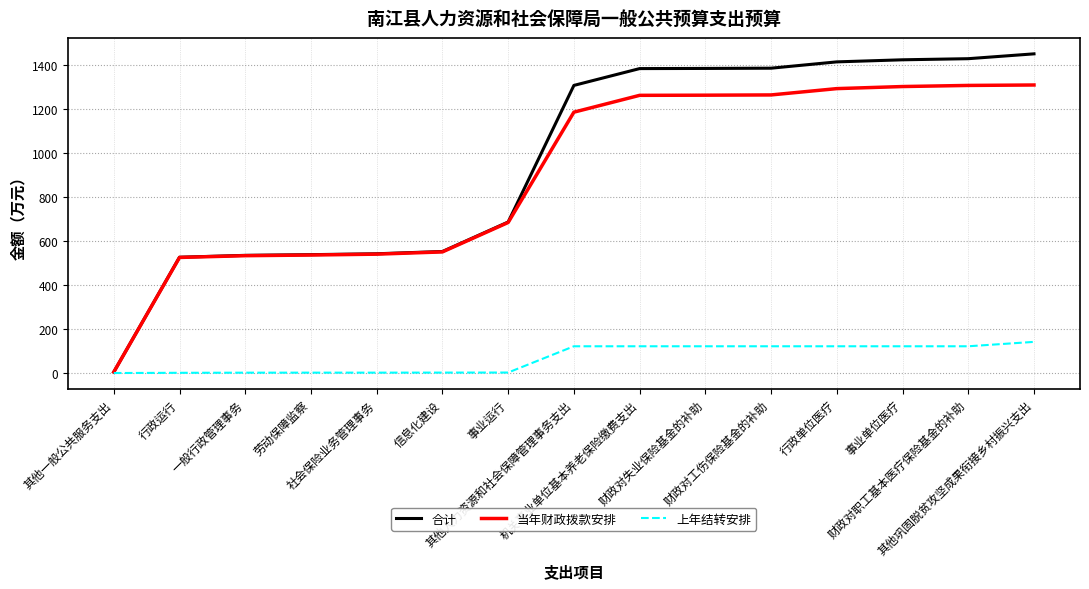

Is it true that 当年财政拨款安排 equals 469.2 at 行政单位医疗?

False